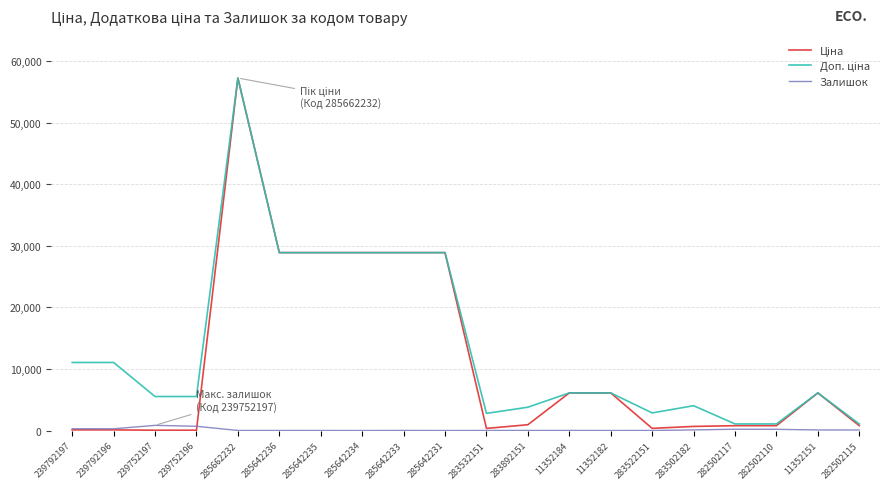

What is the smallest value displayed?

10.0